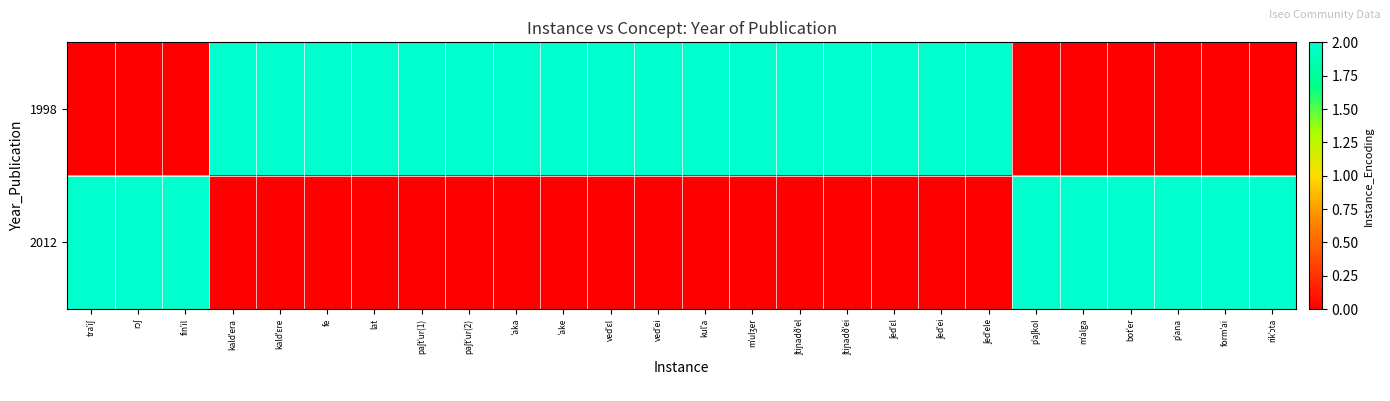

At how many categories does at least one series exceed 1?

26